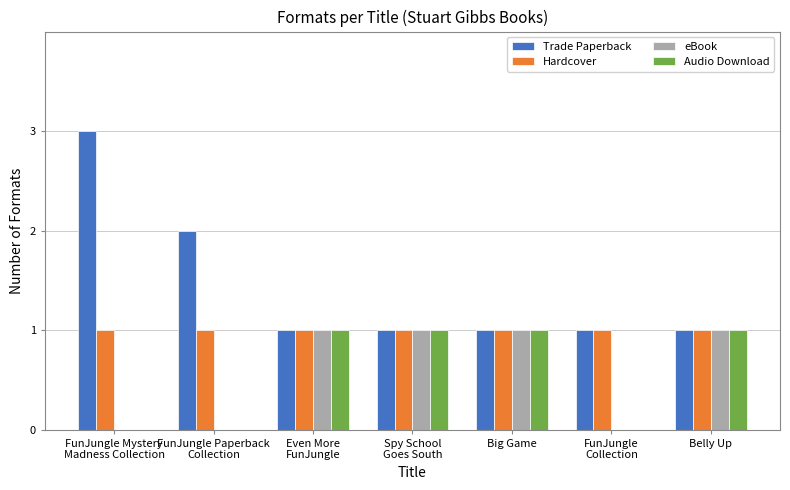

What is the total value across all series at Belly Up?

4